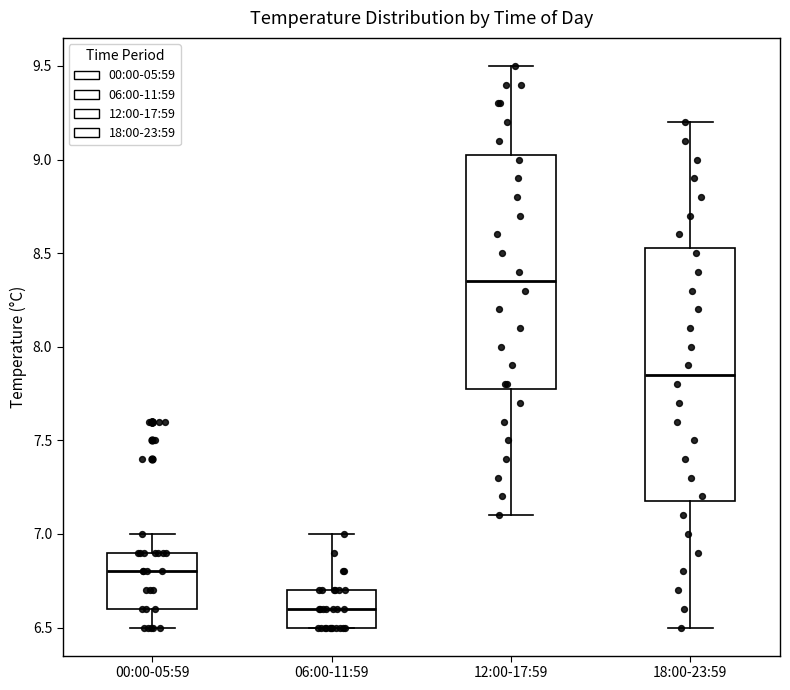

Where does the median line of the box for 18:00-23:59 sit on the y-axis? The values are not printed on the chart, so give them approximately, as read against the axis.

7.85